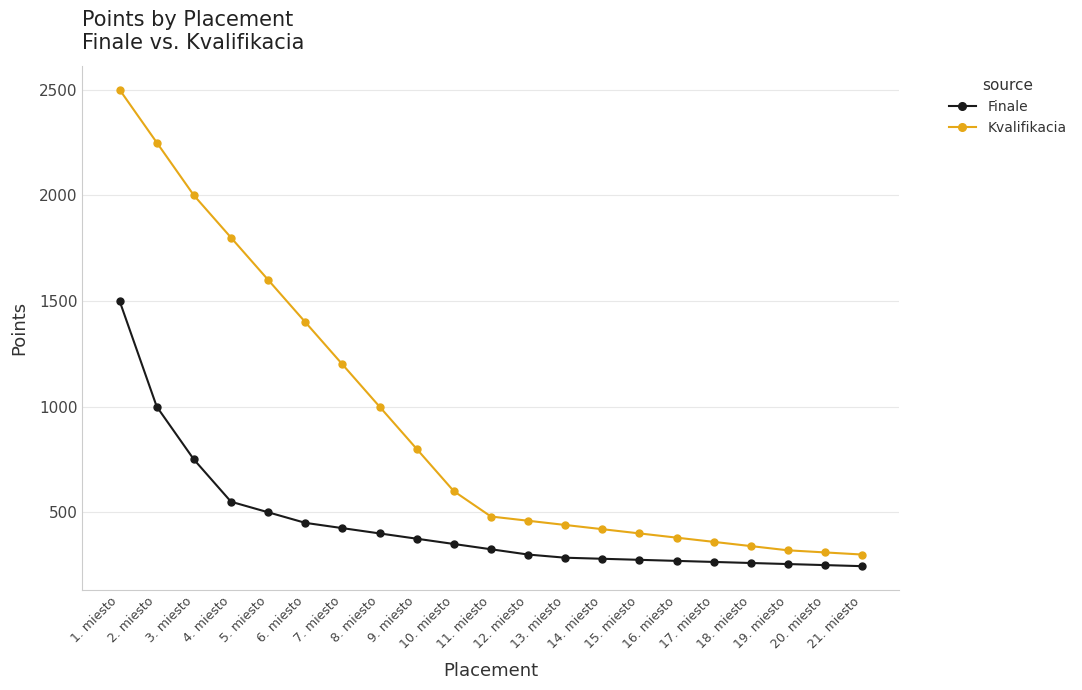

What is the difference between the Kvalifikacia values at 6. miesto and 10. miesto?

800